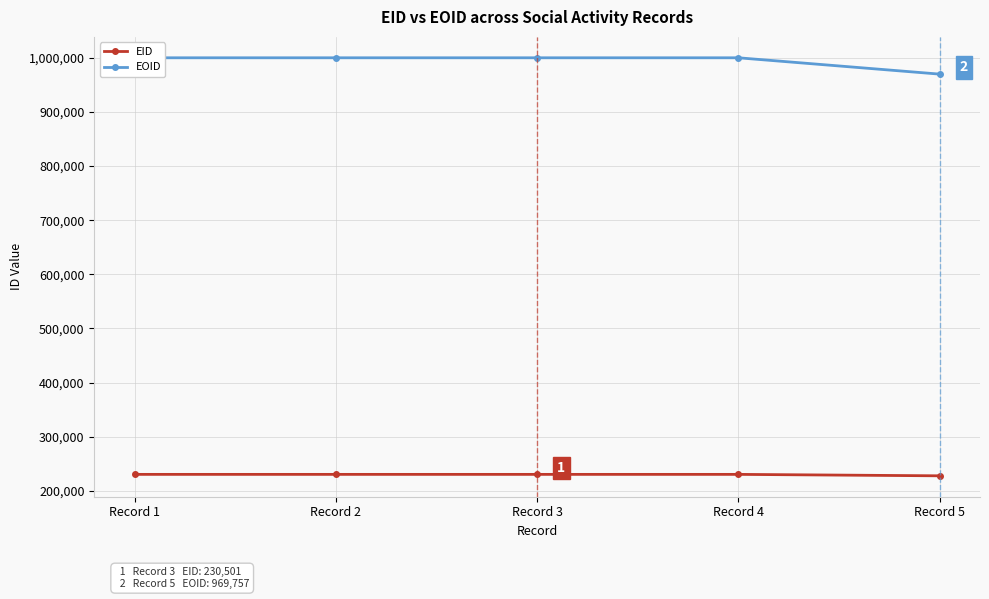

List the series in order of their peak value, highest first.

EOID, EID